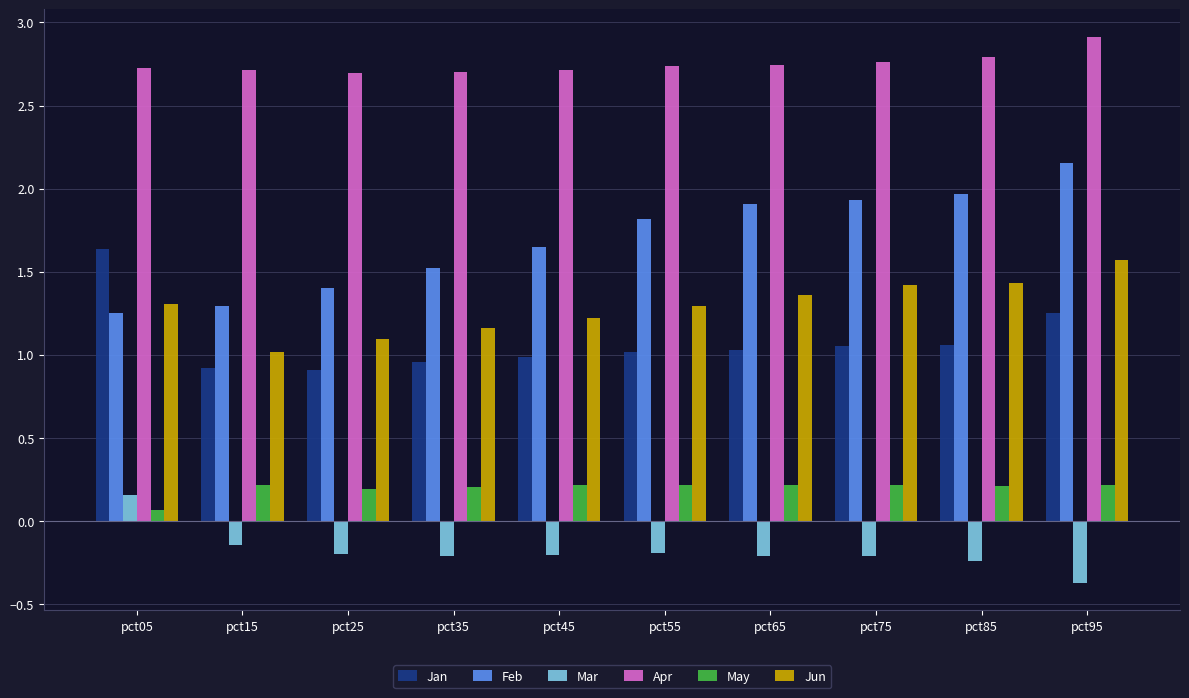

What are all the series names shown in the legend?

Jan, Feb, Mar, Apr, May, Jun